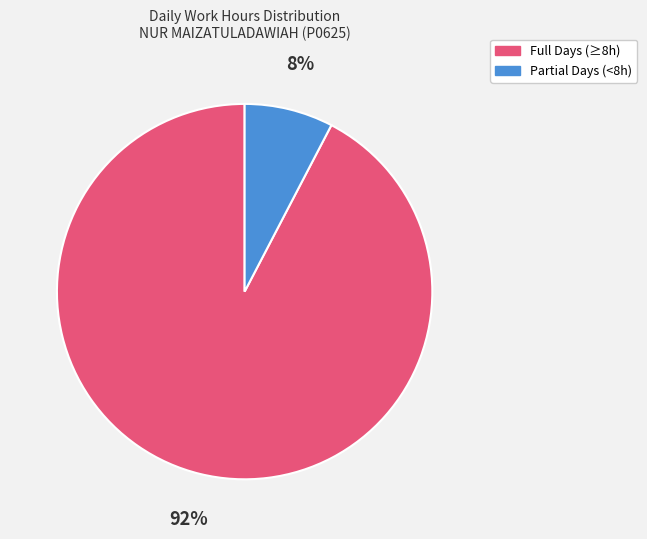

To the nearest percent, what is the average slice percentage?

50%